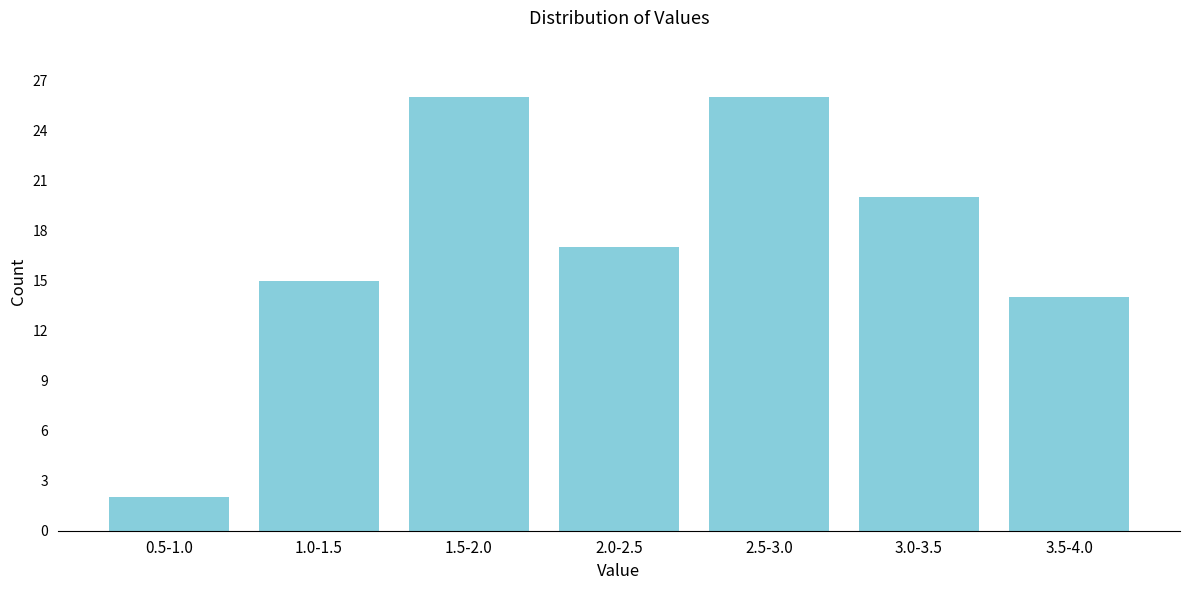

Reading left to right, list all the values displayed in this chart.

2	15	26	17	26	20	14